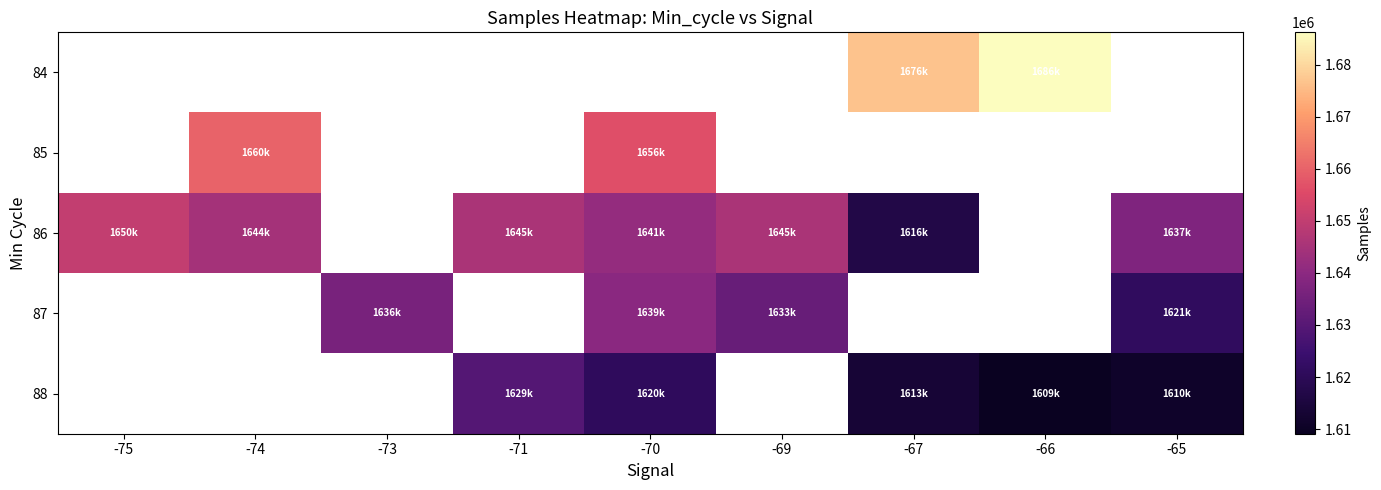

Is the value of 86 at -75 greater than the value of 88 at -67?

Yes